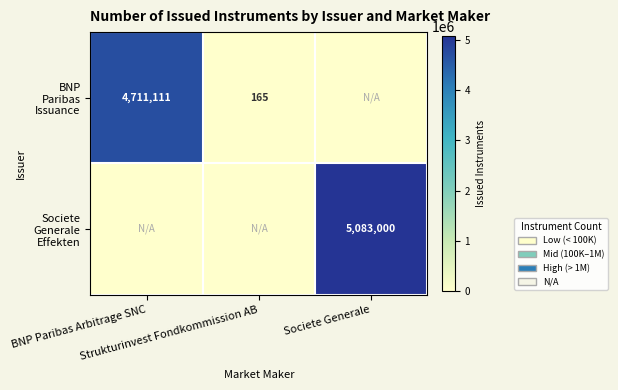

Where is BNP Paribas Issuance nearest to the value 2355555?

Strukturinvest Fondkommission AB